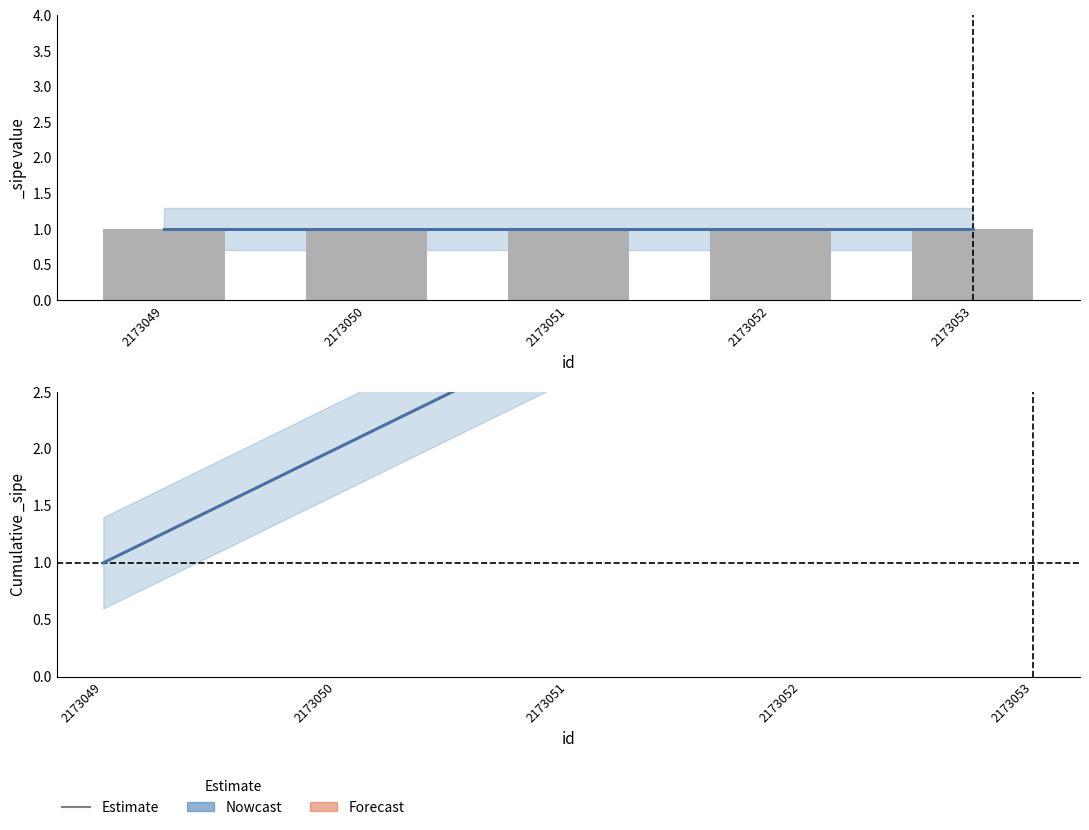

How many bars are there in total?

5